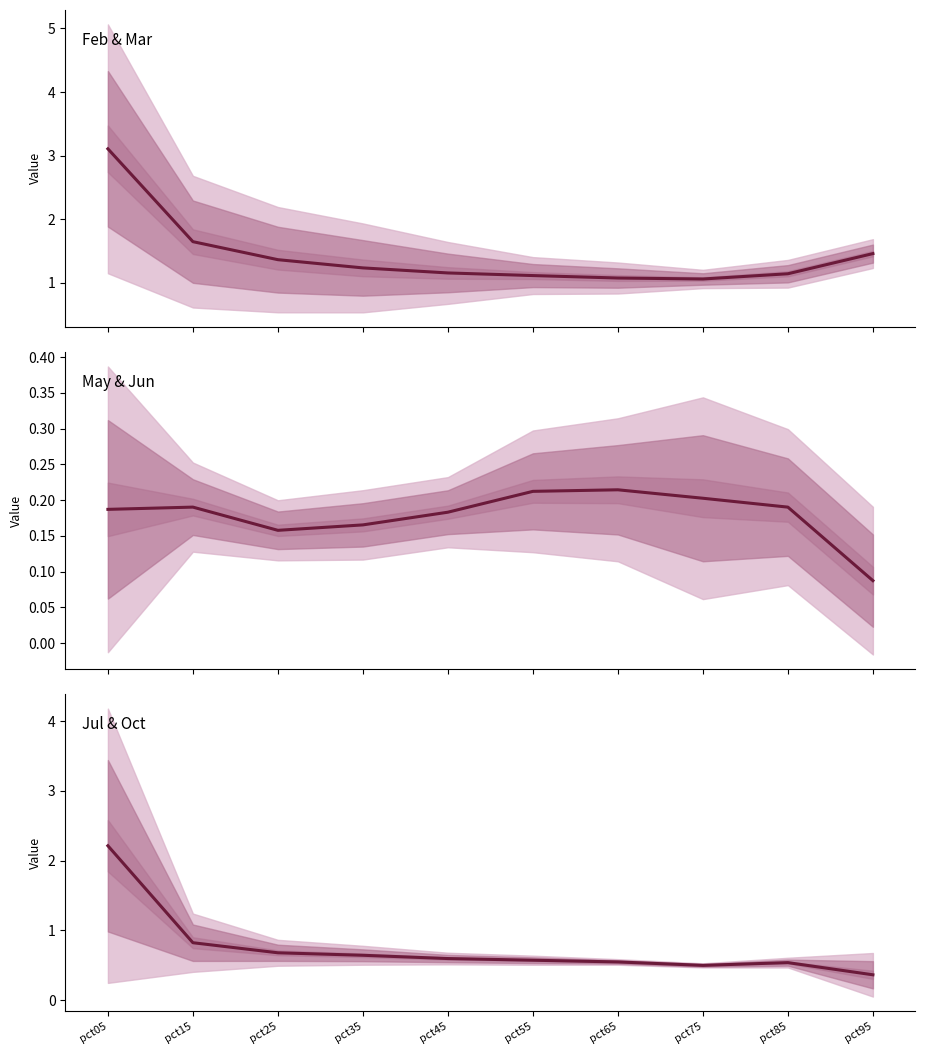

True or false: Feb & Mar (mean) has a value of 1.5 at pct95.

True